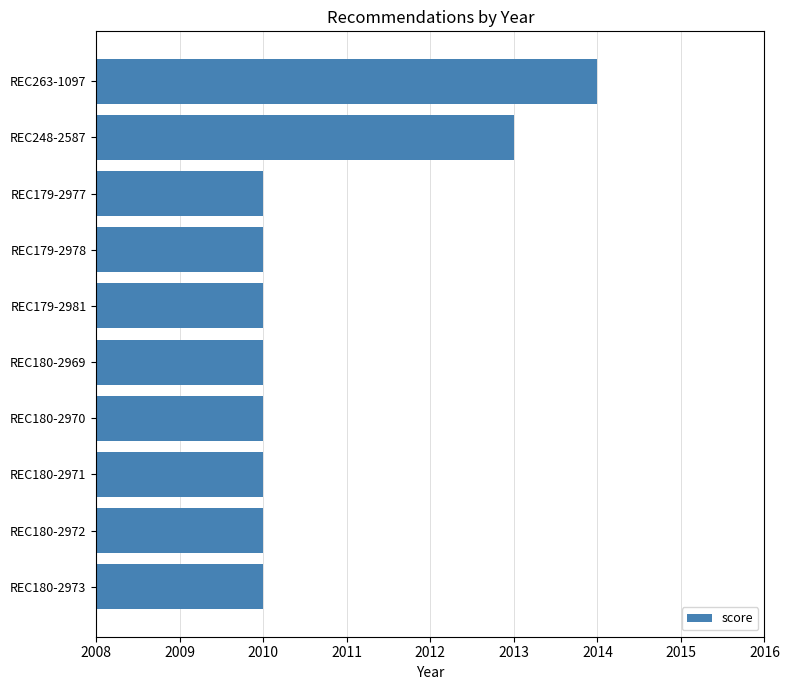

Approximately how many times larger is the value at REC179-2978 compared to REC180-2970?

1.0